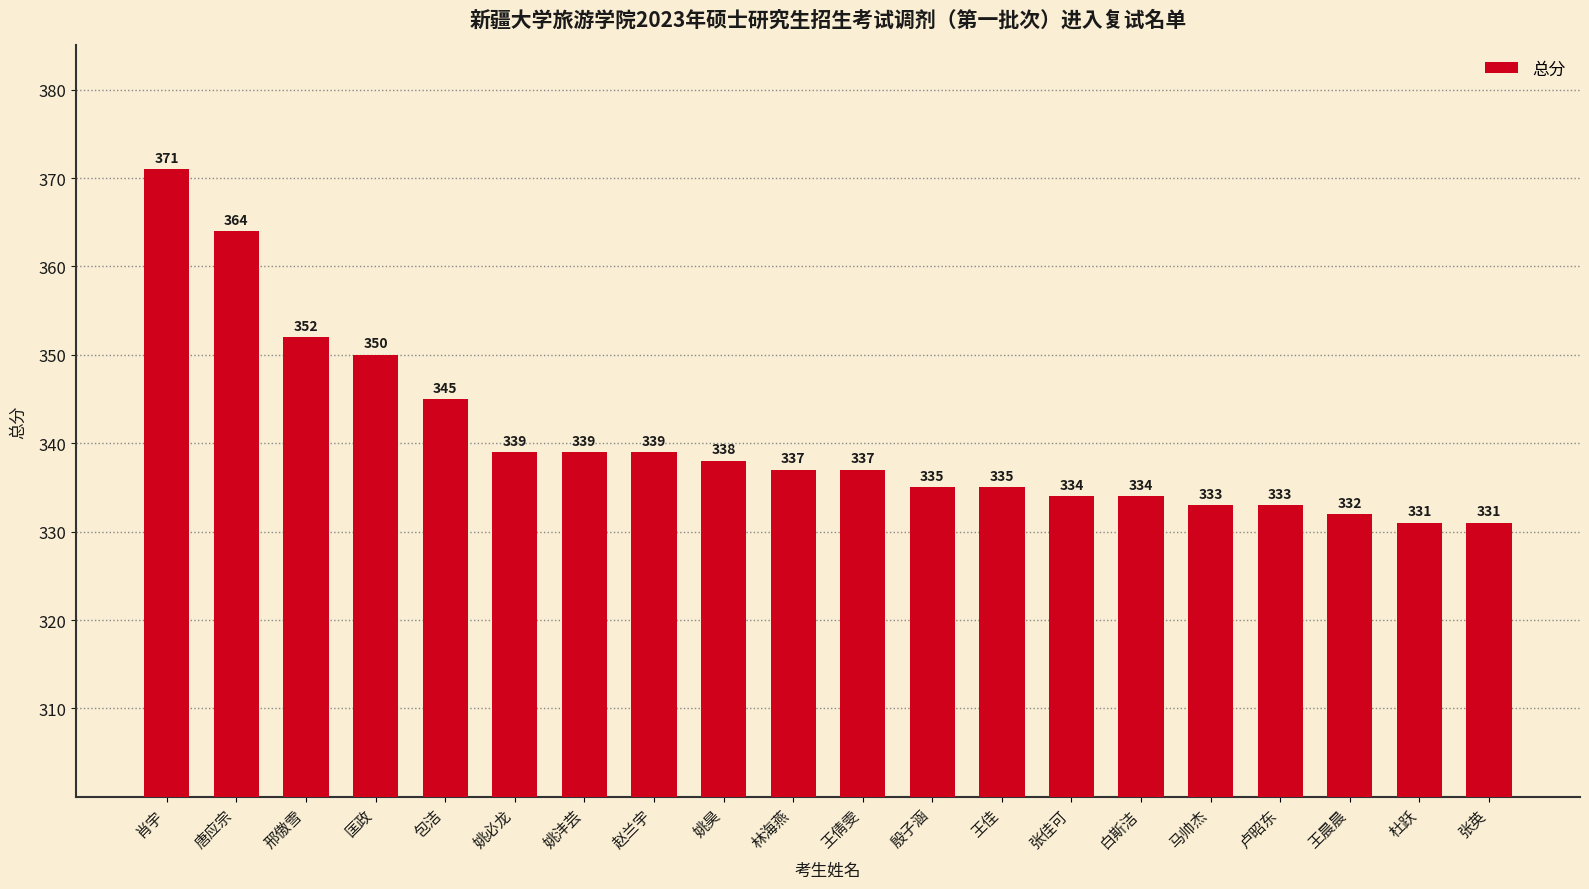

What is the difference between the second highest and second lowest values?

33